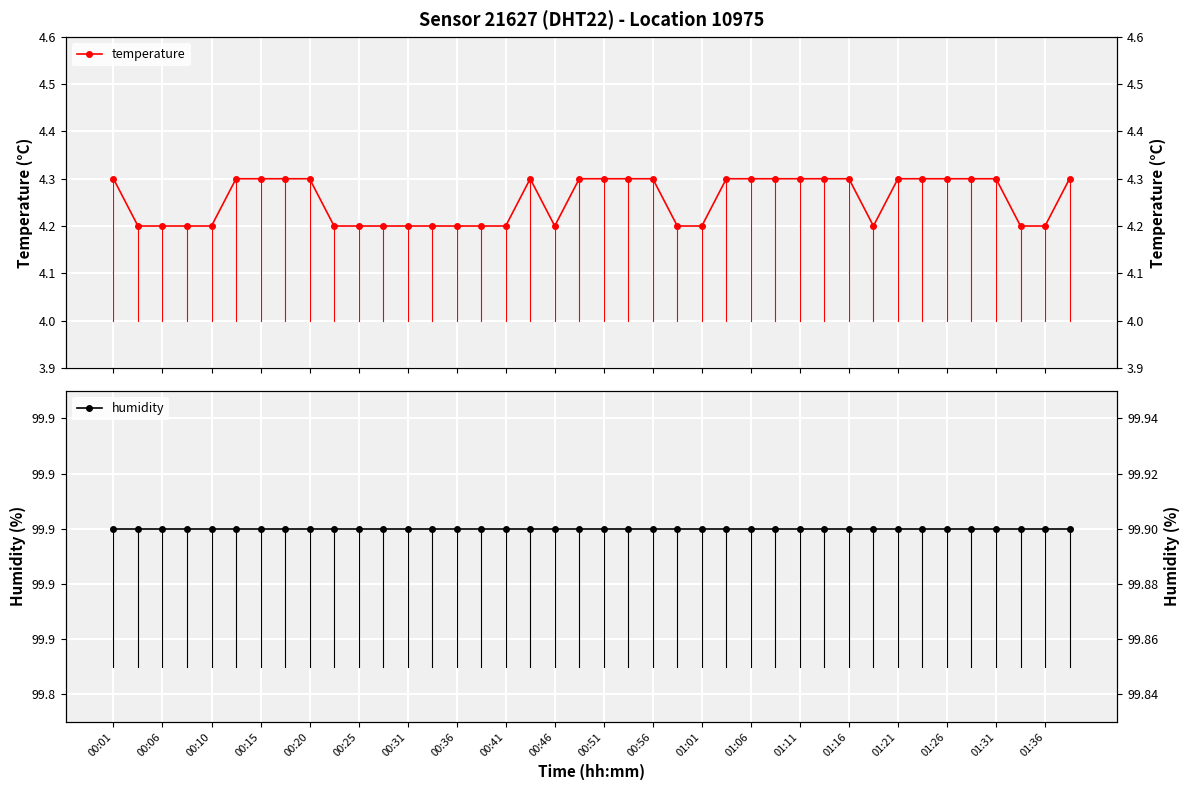

Between 00:15 and 01:26, which series saw the biggest shift?

temperature